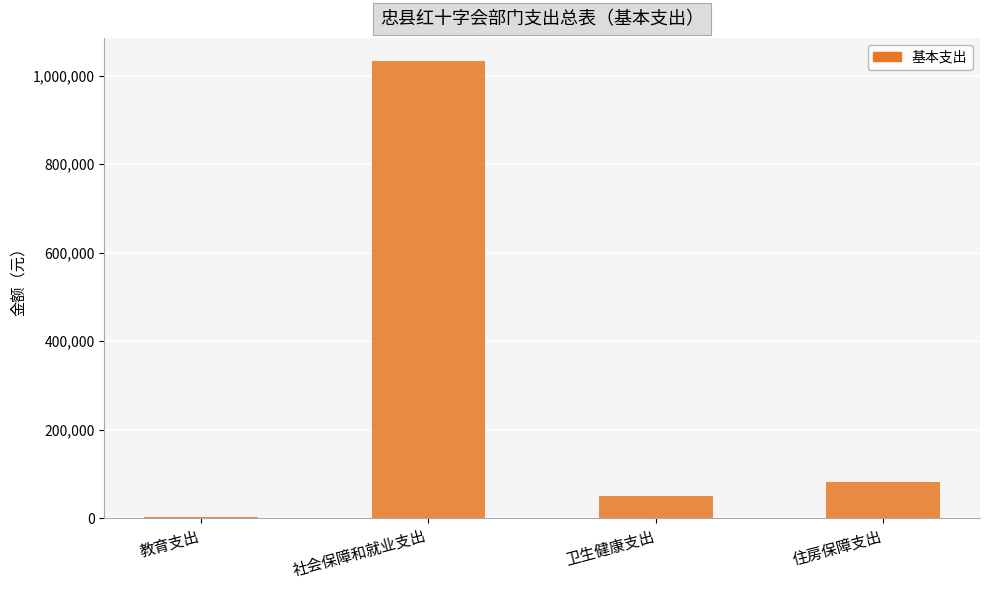

Where does the data first go above 82687?

社会保障和就业支出